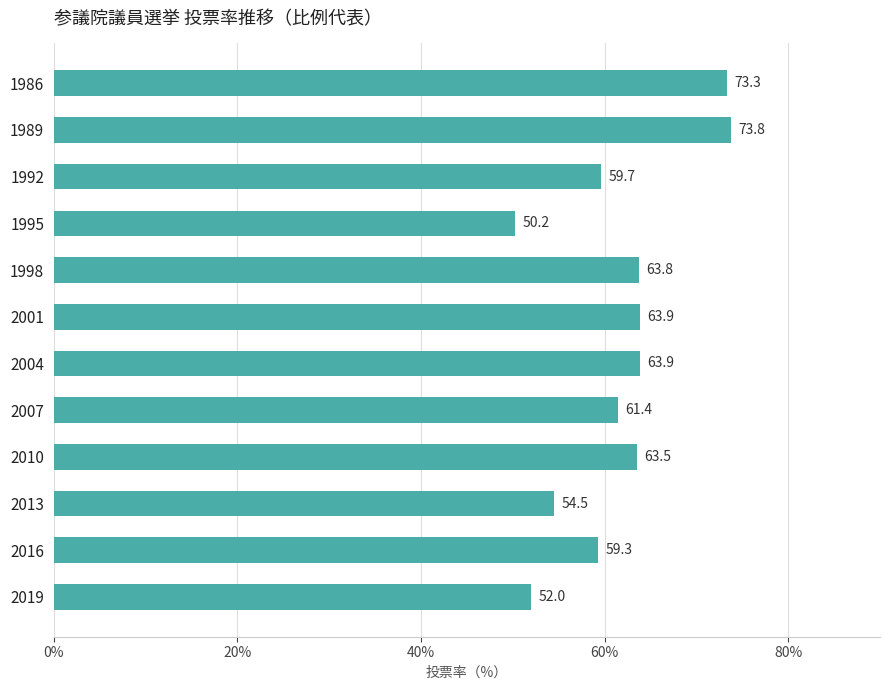

What is the minimum value shown in the chart?

50.2